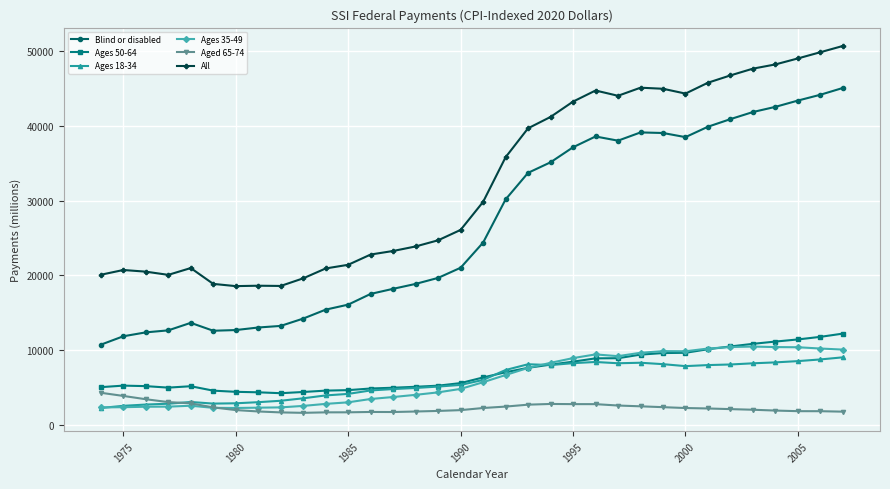

True or false: Ages 18-34 and All cross at least once.

False